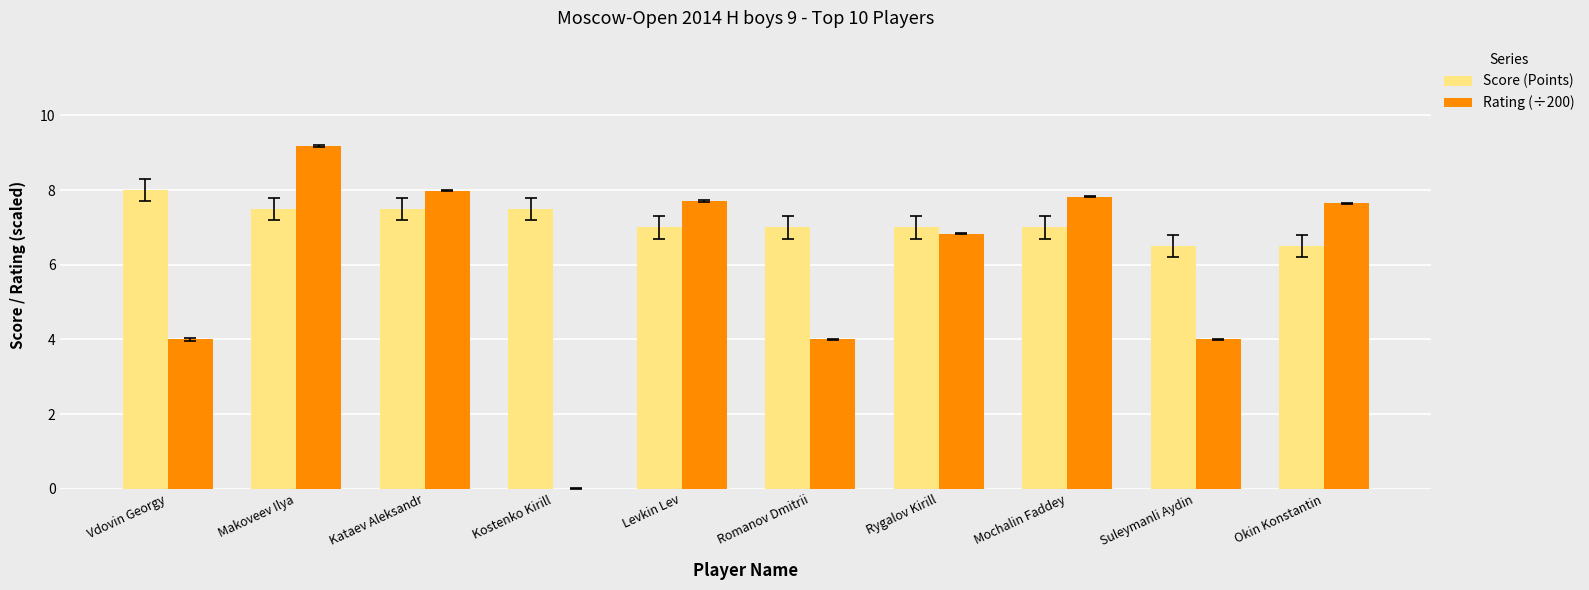

Read the Score (Points) value at Kostenko Kirill.

7.5